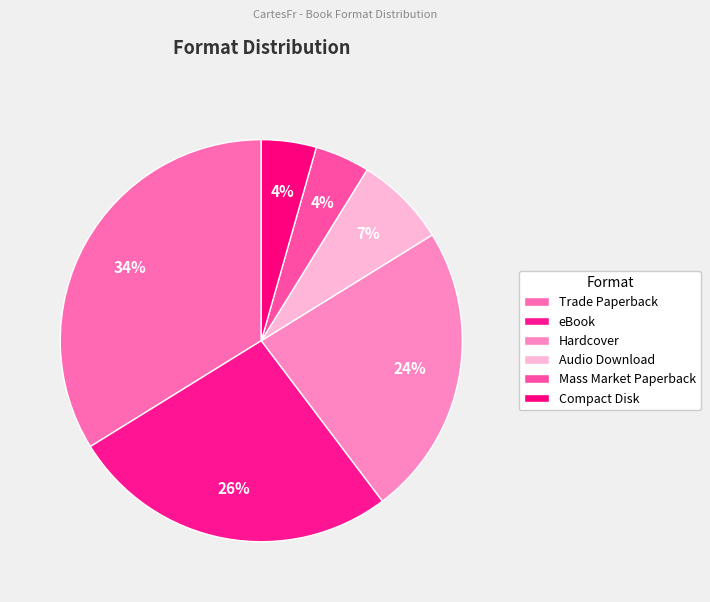

Does Audio Download account for over 50% of the chart?

No